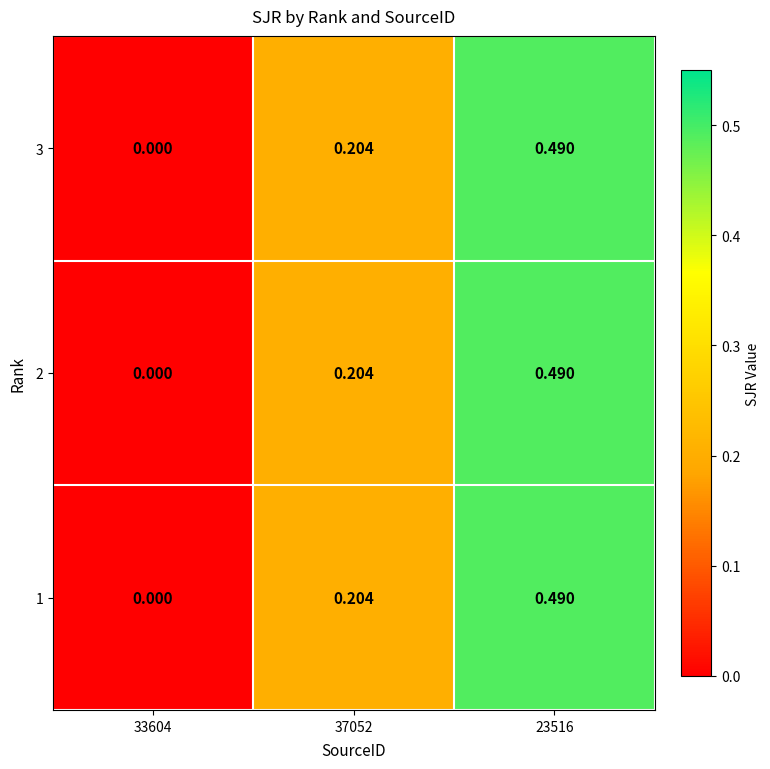

How many data points does each series have?

3